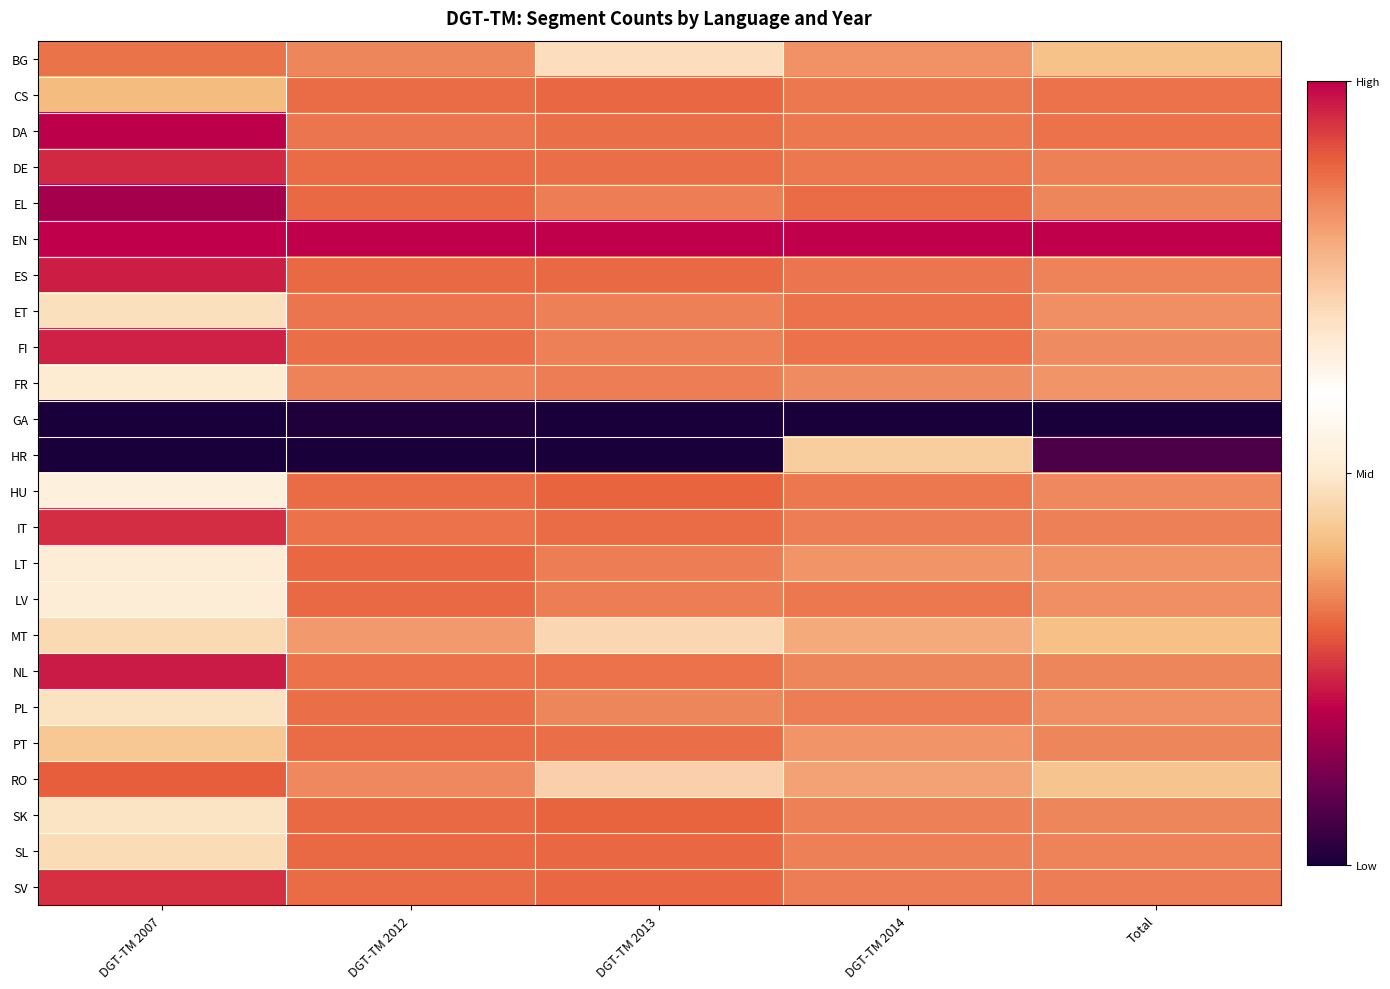

Between Total and DGT-TM 2014, which is larger?

DGT-TM 2014